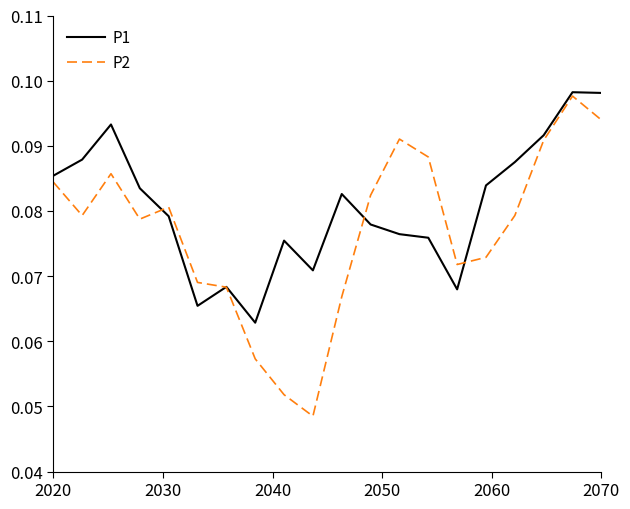

True or false: P2 has more than 1 interior local peaks.

True